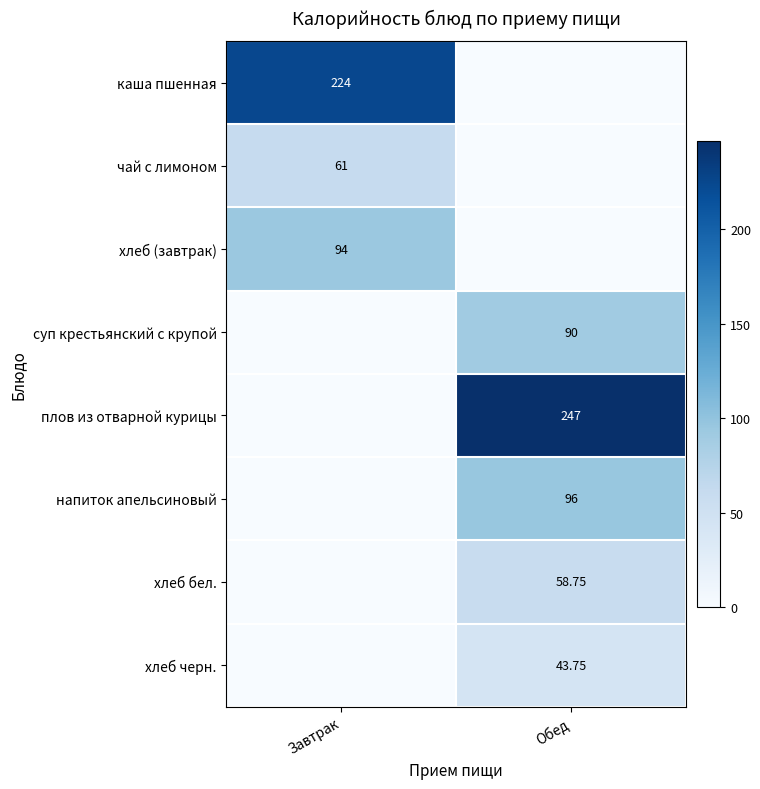

How many distinct data groups are displayed?

8